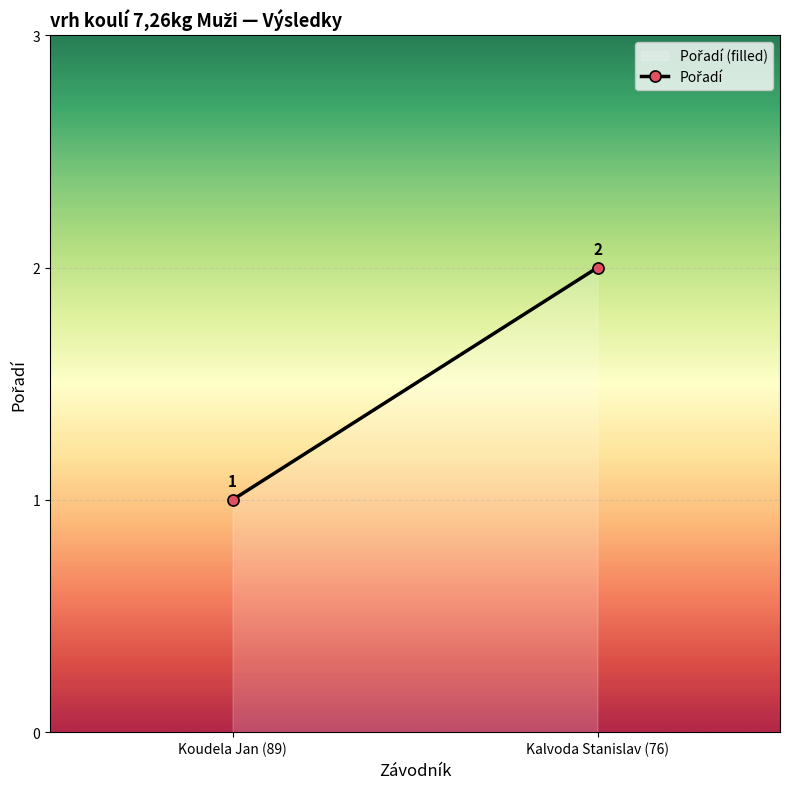

At which category does the chart reach its peak across all series?

Kalvoda Stanislav (76)